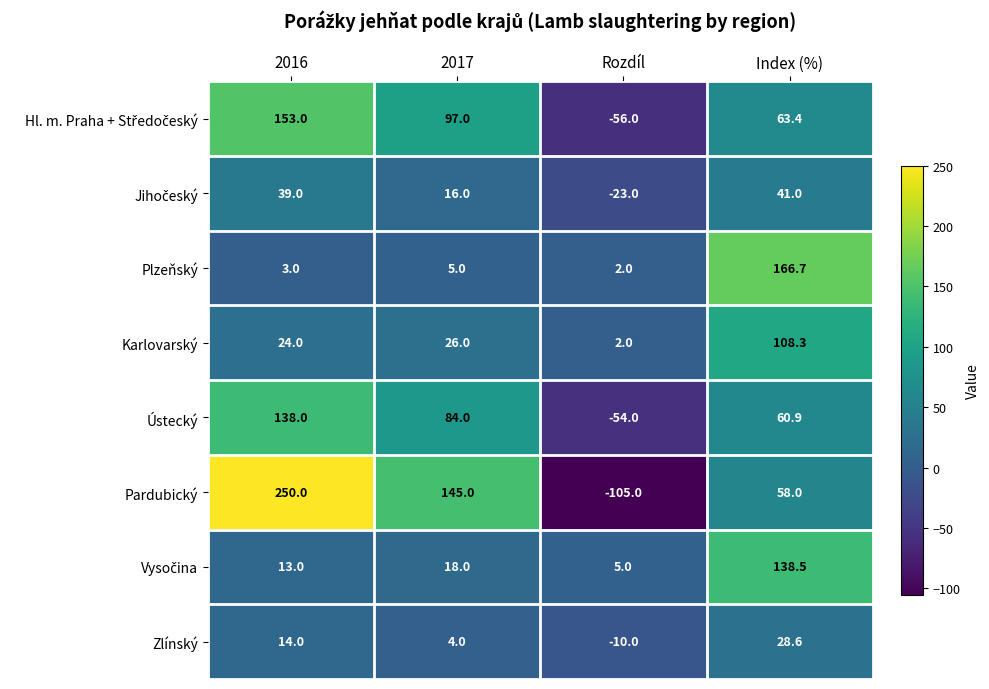

Is it true that Plzeňský equals 3.0 at 2016?

True